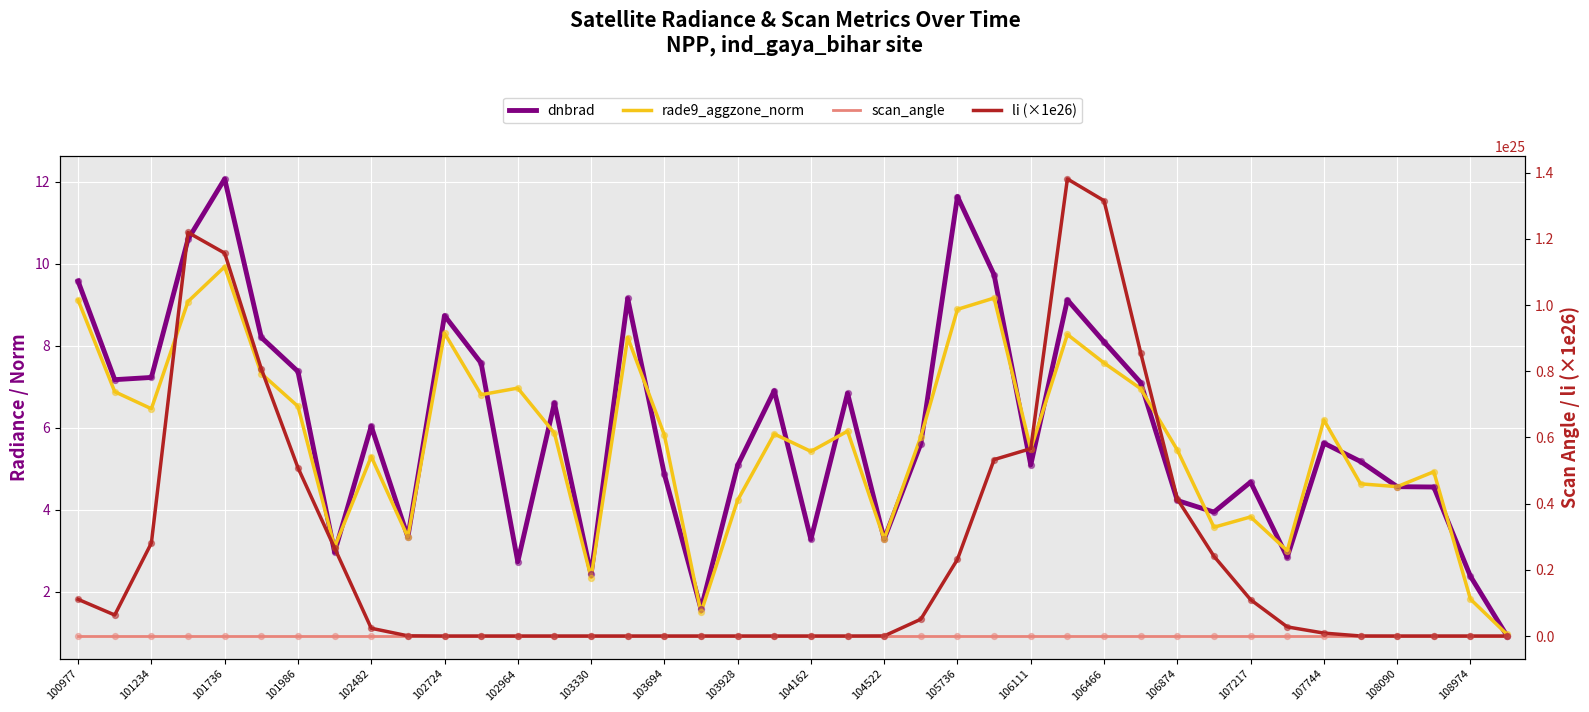

Which series contains the lowest Y value?

li (×1e26)